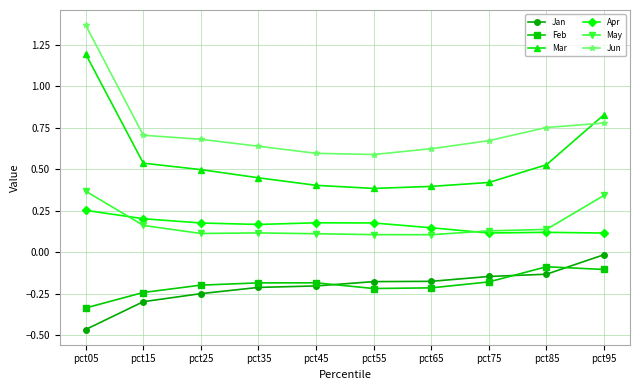

Rank the series by their maximum value, from highest to lowest.

Jun, Mar, May, Apr, Jan, Feb